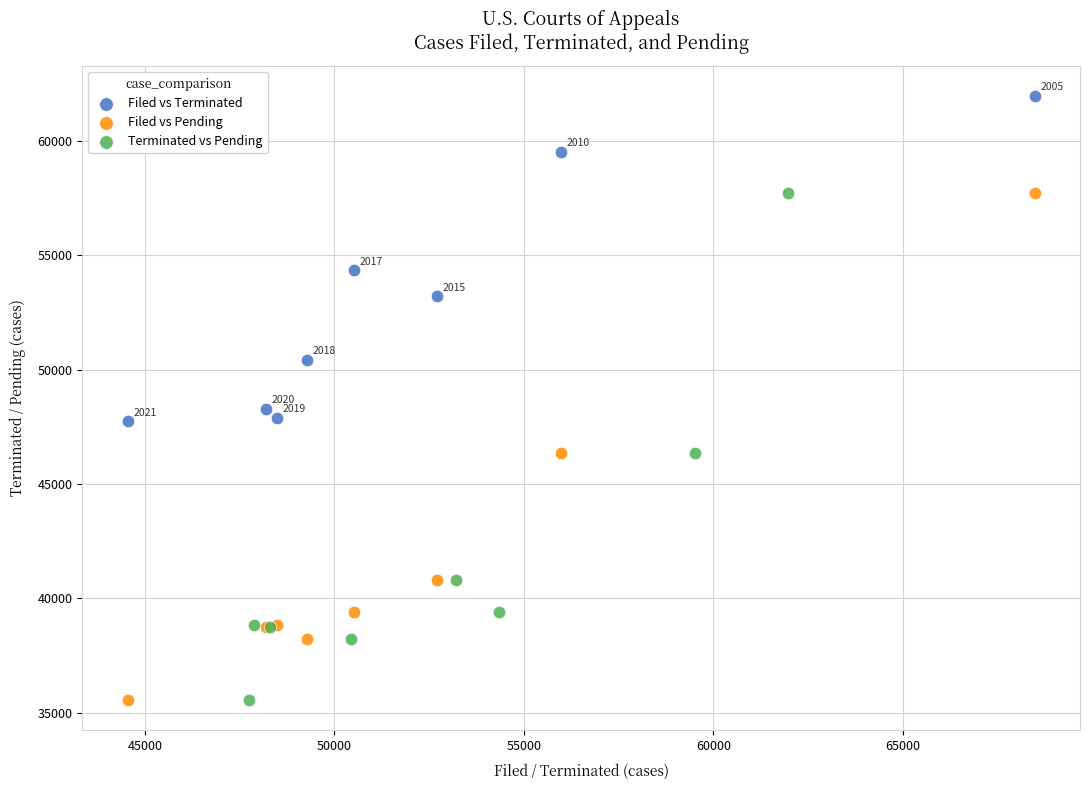

Which series reaches the maximum Y coordinate?

Filed vs Terminated